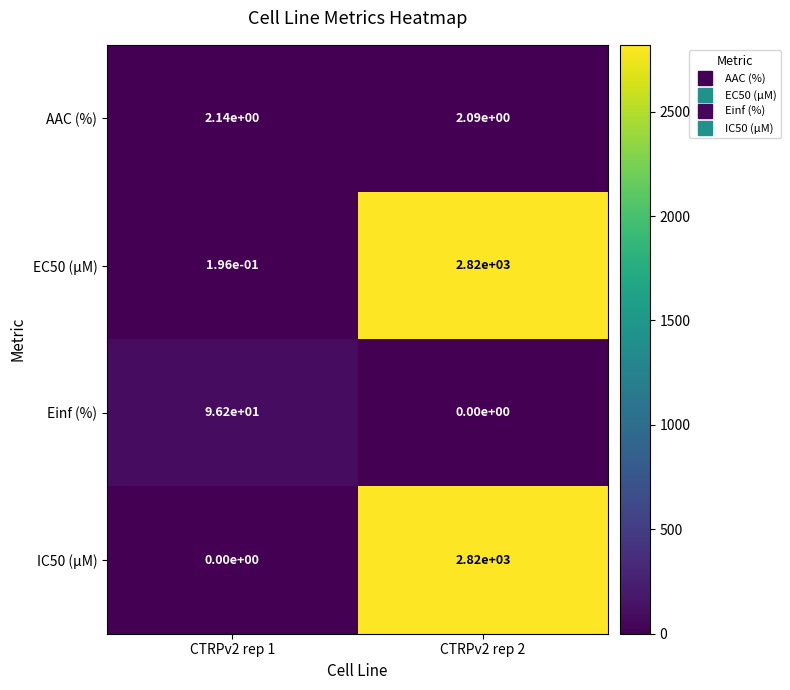

Is it true that AAC (%) equals 2.1 at CTRPv2 rep 2?

True